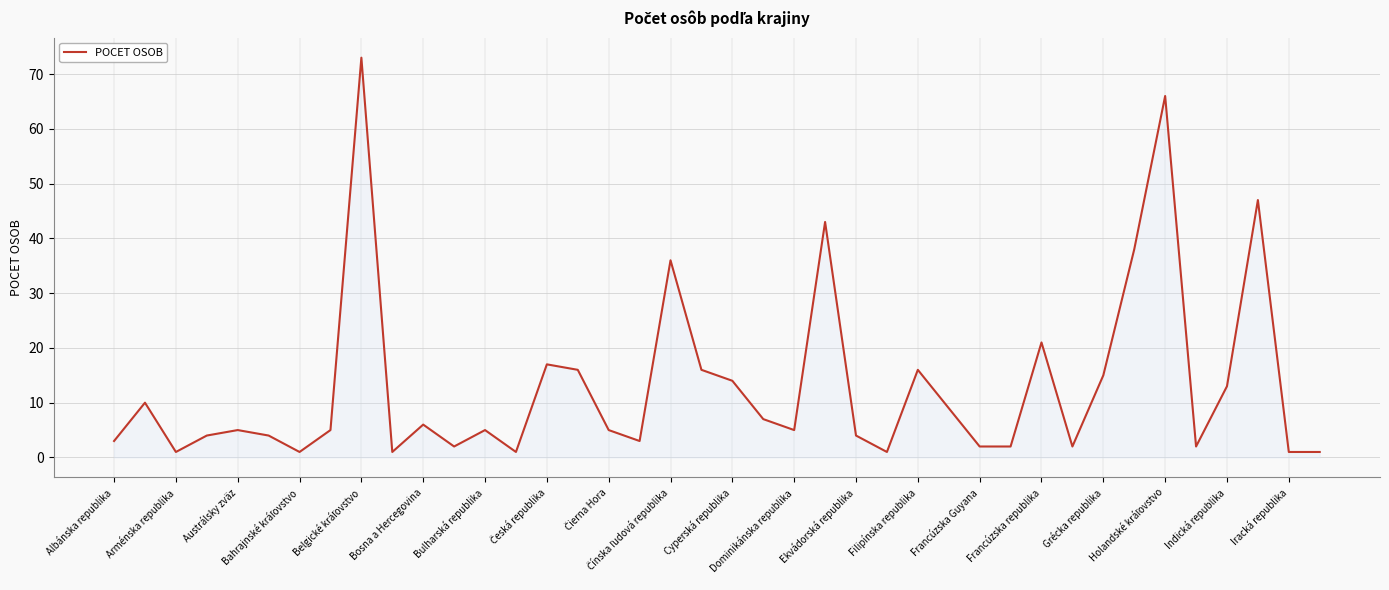

Reading left to right, what are all the values shown in this chart?

3	10	1	4	5	4	1	5	73	1	6	2	5	1	17	16	5	3	36	16	14	7	5	43	4	1	16	9	2	2	21	2	15	38	66	2	13	47	1	1